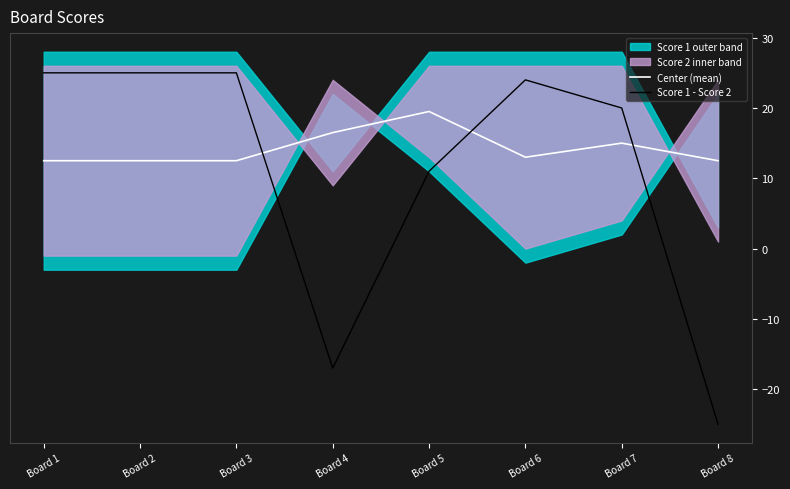

The Center (mean) series shows 12.5 at Board 8. True or false?

True